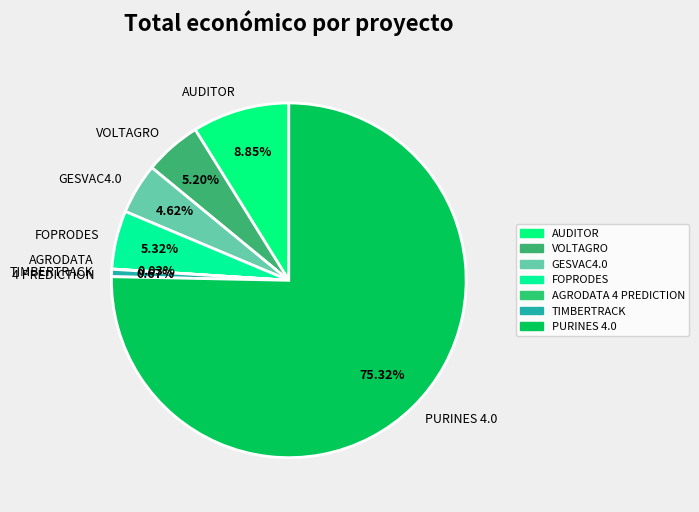

Which category accounts for the majority?

PURINES 4.0